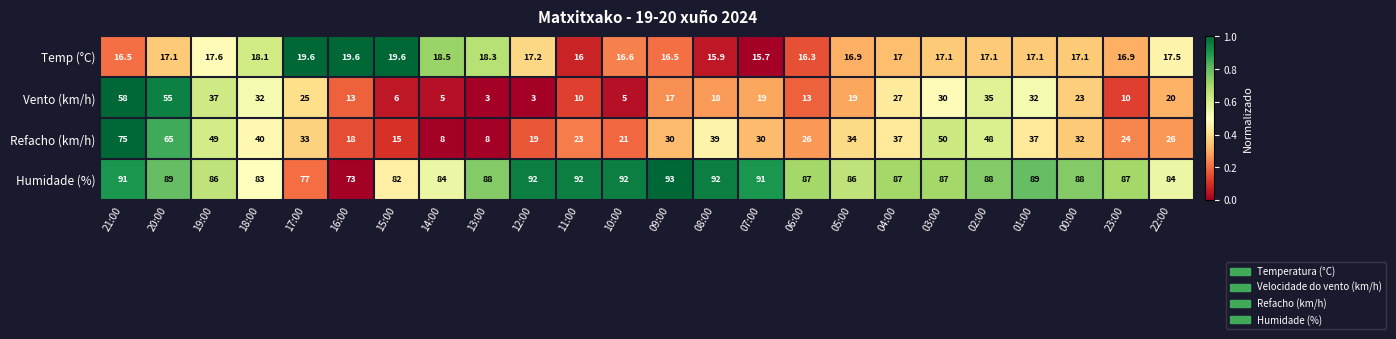

What is the average value of the Refacho (km/h) series?

32.8